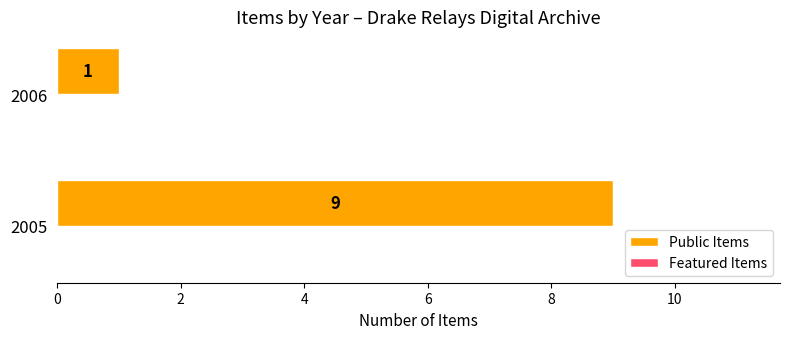

Rank the categories by value from lowest to highest.

2006, 2005